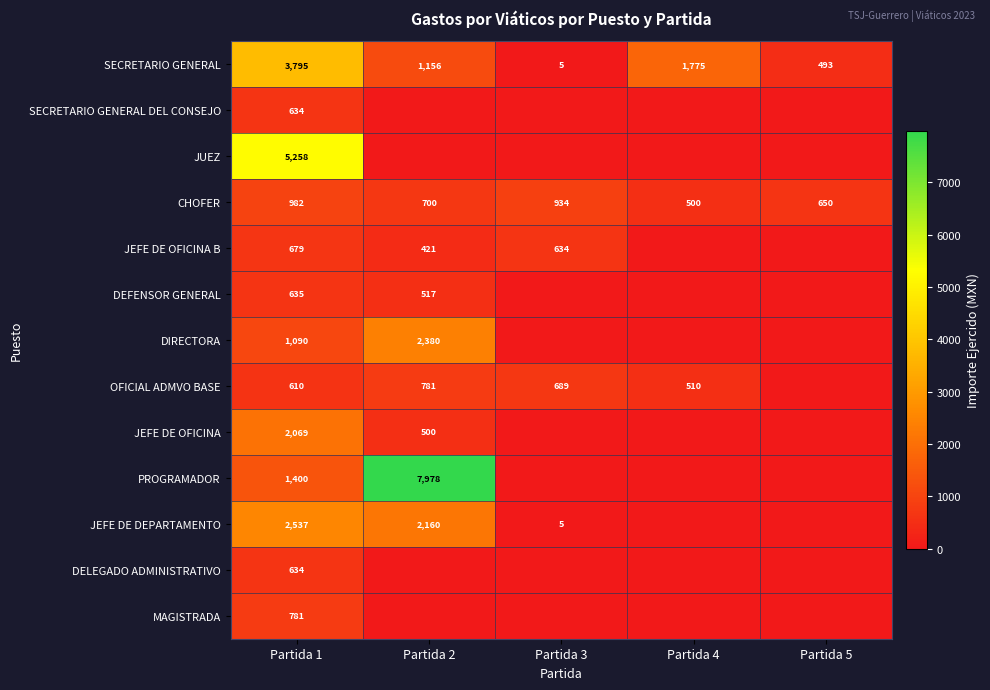

Which series has the widest spread of values?

PROGRAMADOR